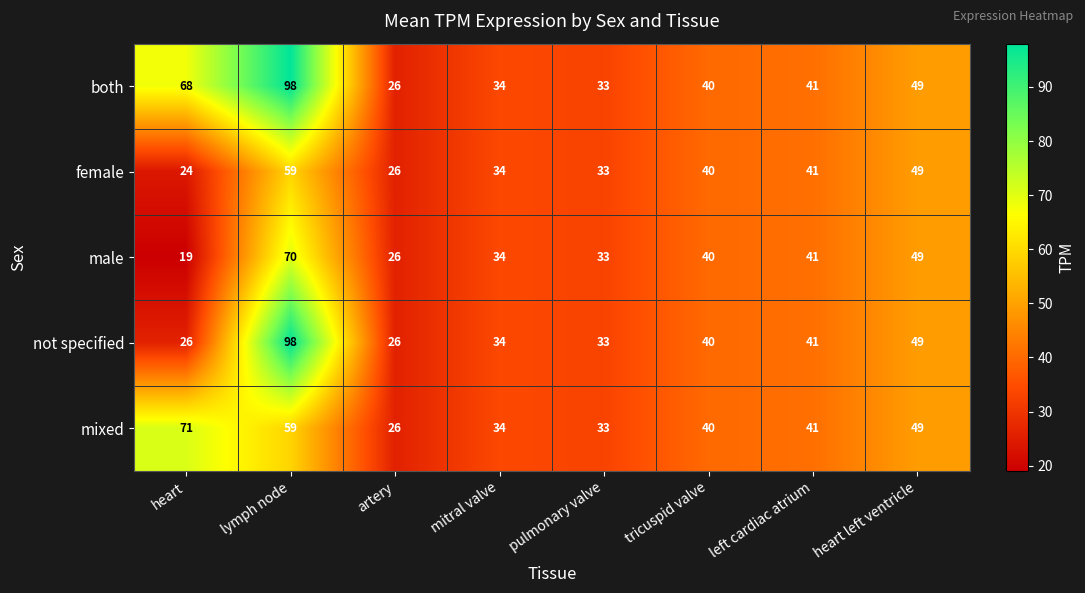

What is the maximum value shown in the chart?

98